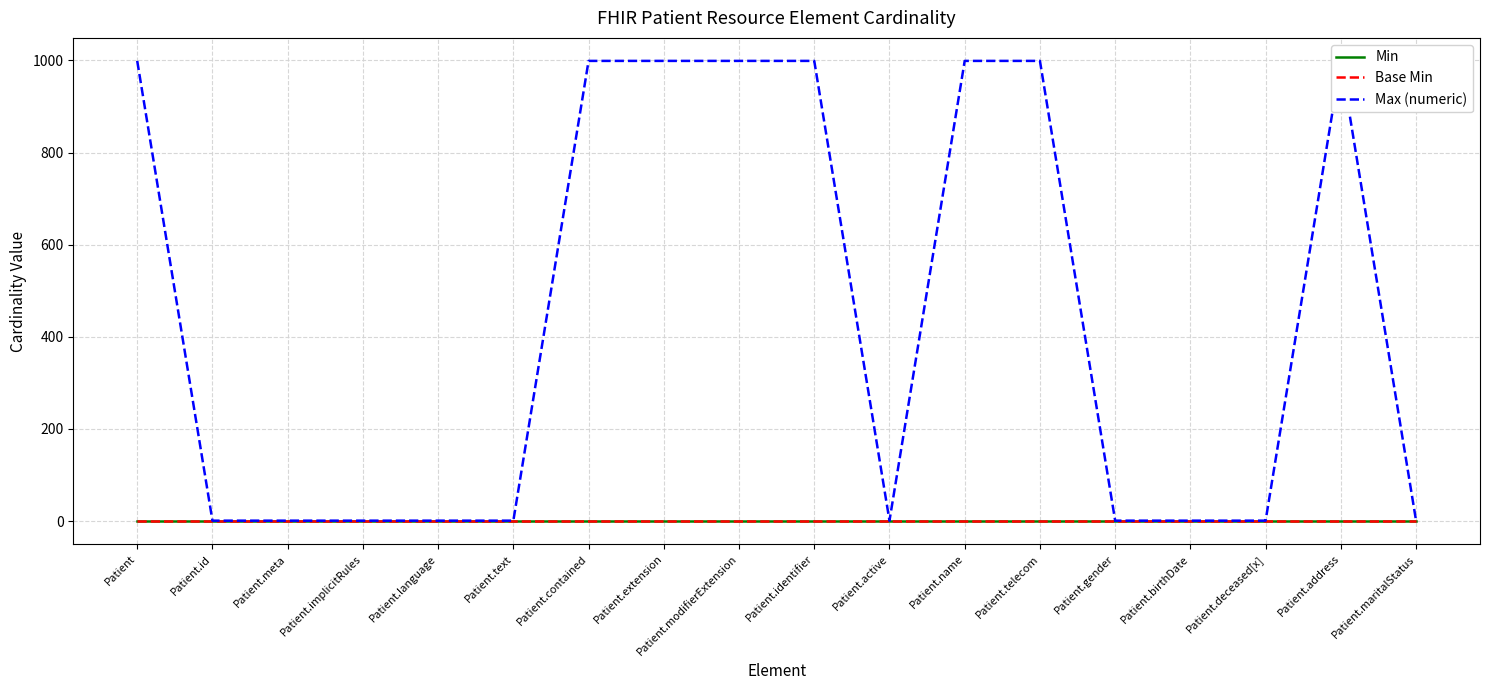

At which label does Min reach its peak?

Patient